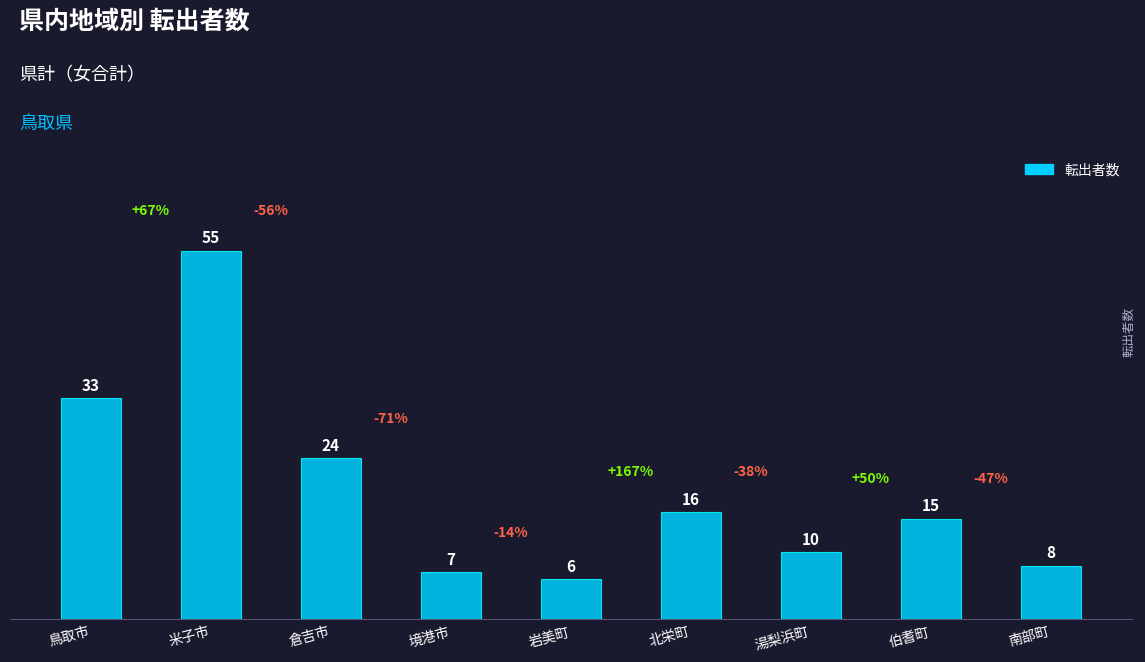

What is the change in value from 境港市 to 伯耆町?

+8